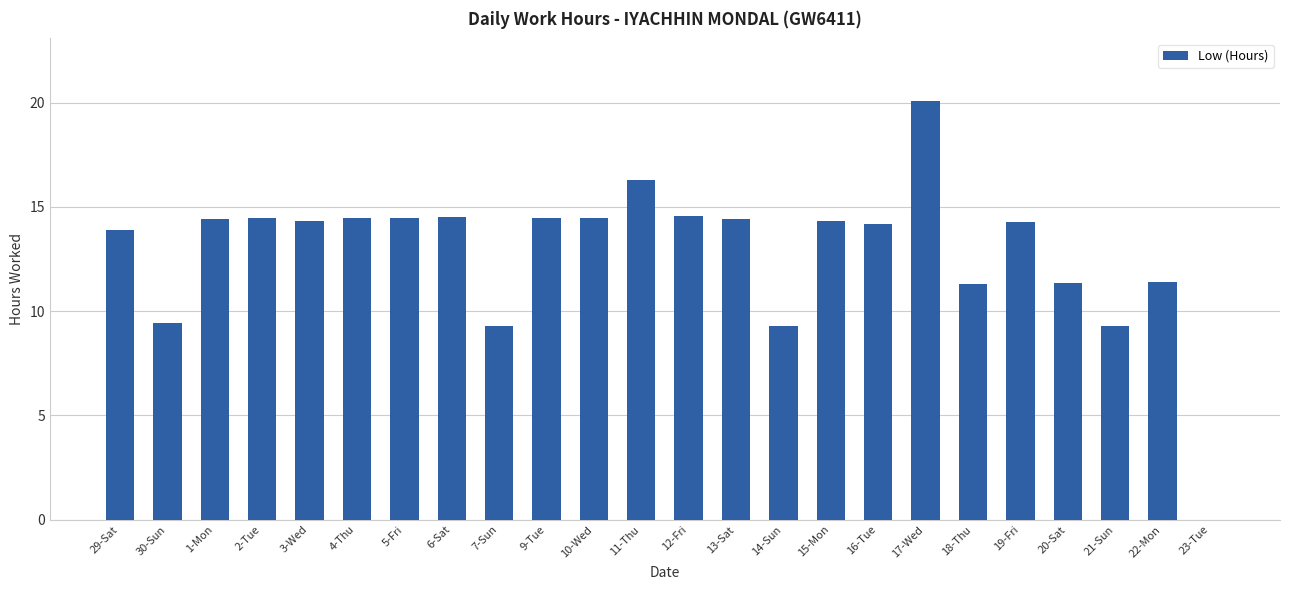

The chart shows a value of 8.9 at 12-Fri. True or false?

False